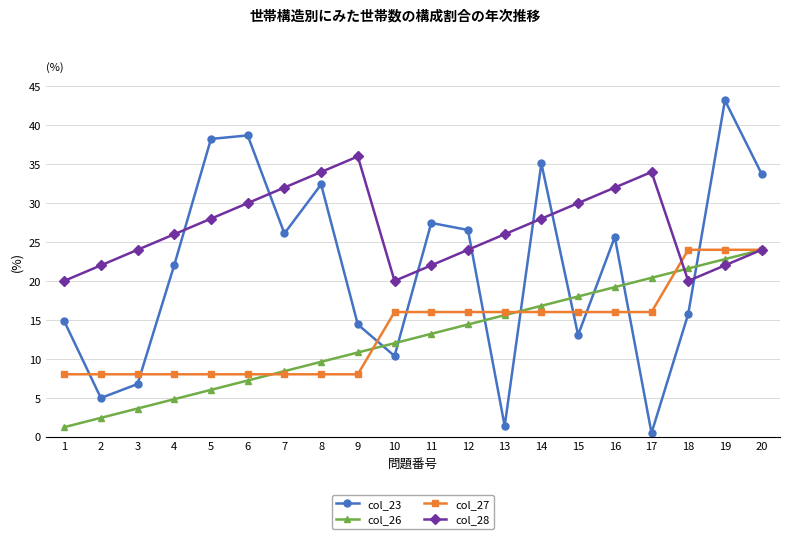

At which category does col_28 reach its first local peak?

9